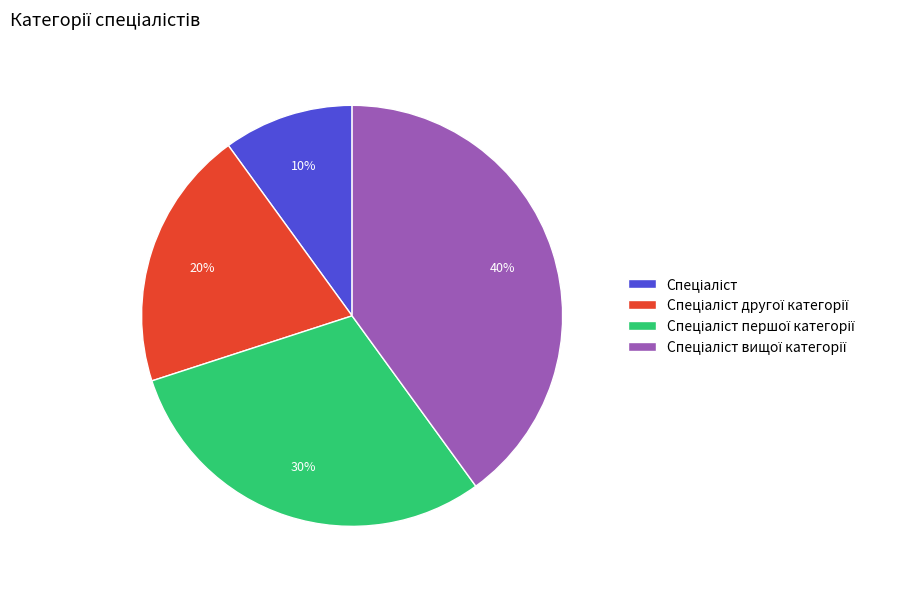

Count the number of slices in the pie.

4